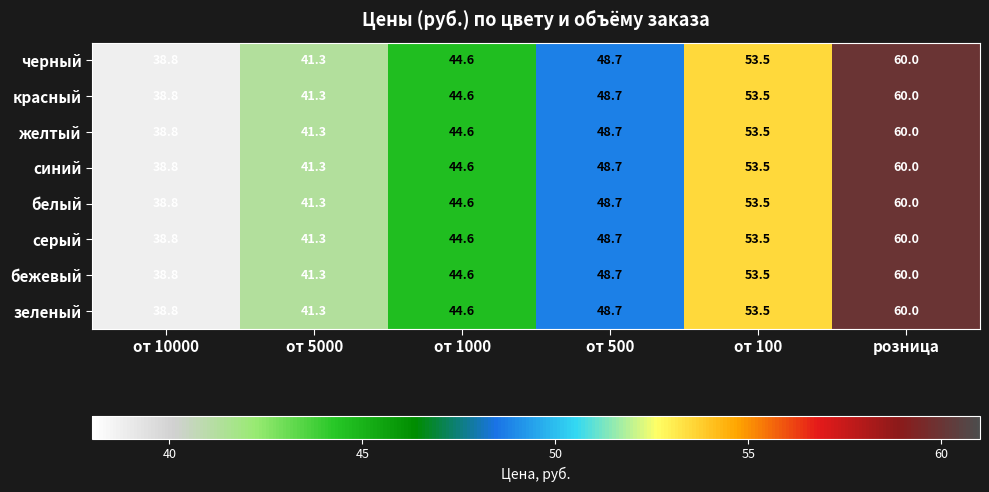

Which category has the lowest value in the белый series?

от 10000